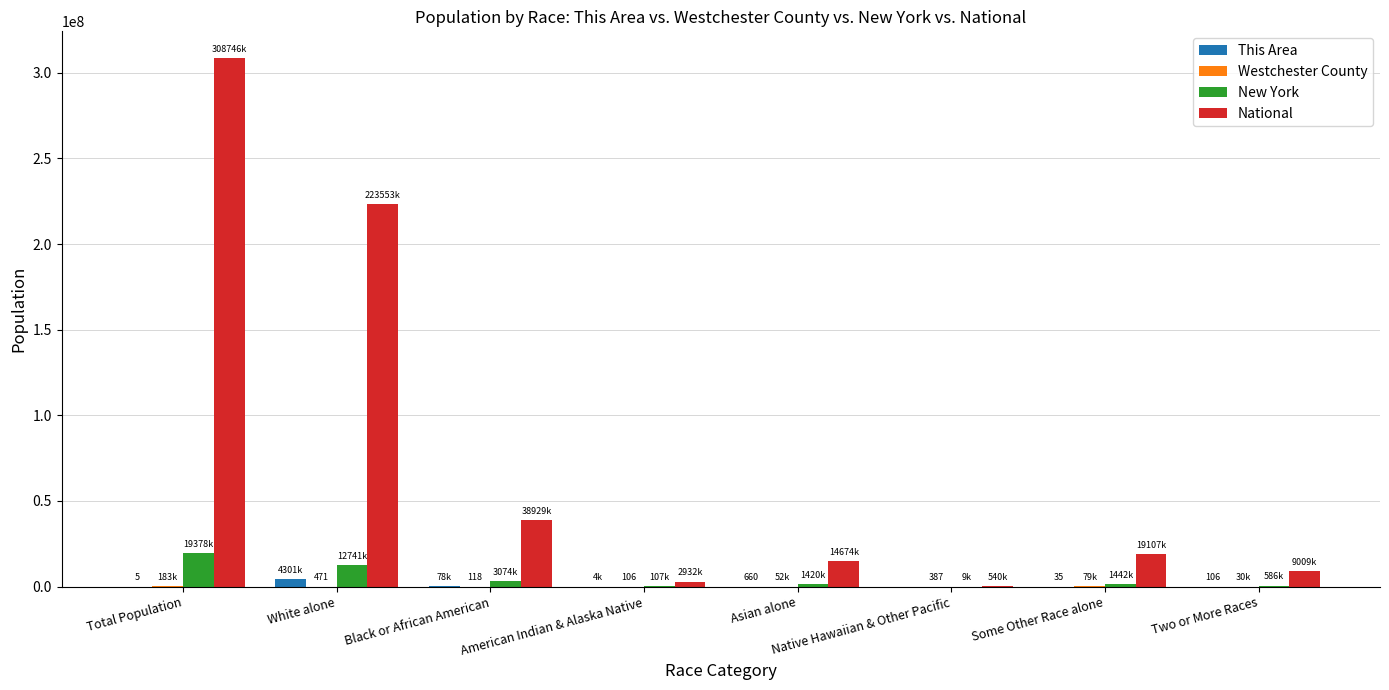

At which label does National reach its peak?

Total Population